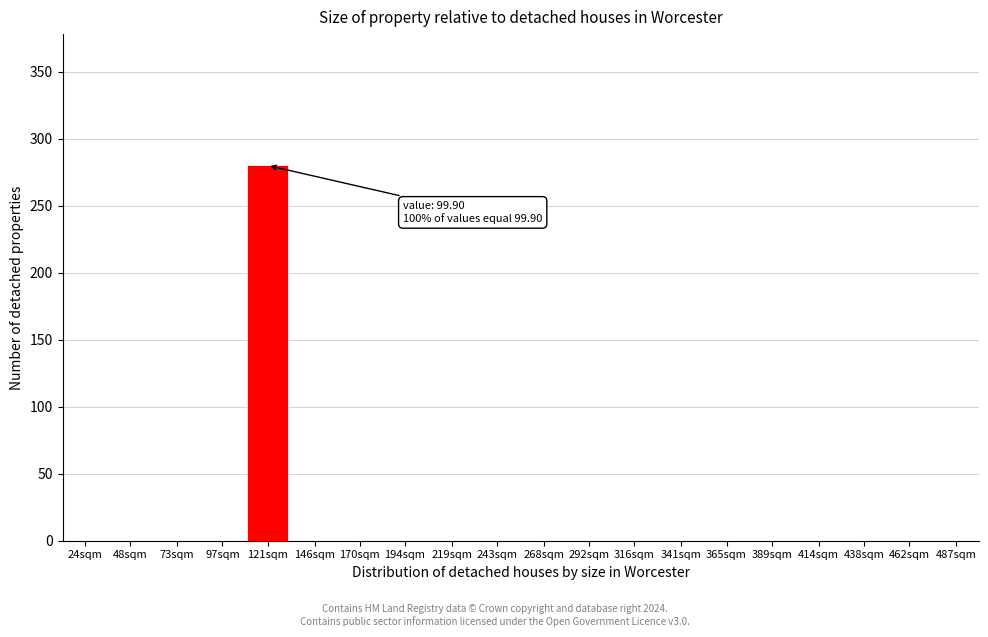

Reading left to right, transcribe all the data shown in this chart.

24sqm=0	48sqm=0	73sqm=0	97sqm=0	121sqm=280	146sqm=0	170sqm=0	194sqm=0	219sqm=0	243sqm=0	268sqm=0	292sqm=0	316sqm=0	341sqm=0	365sqm=0	389sqm=0	414sqm=0	438sqm=0	462sqm=0	487sqm=0